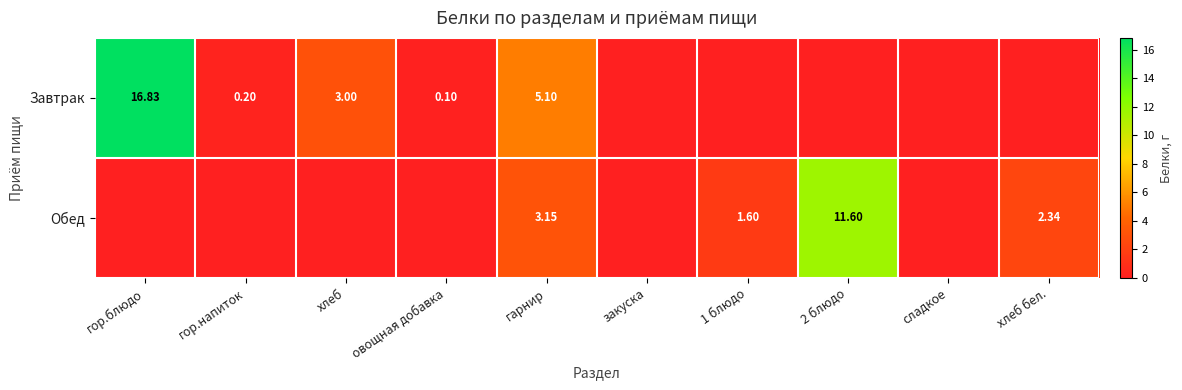

Where is Завтрак nearest to the value 8?

гарнир